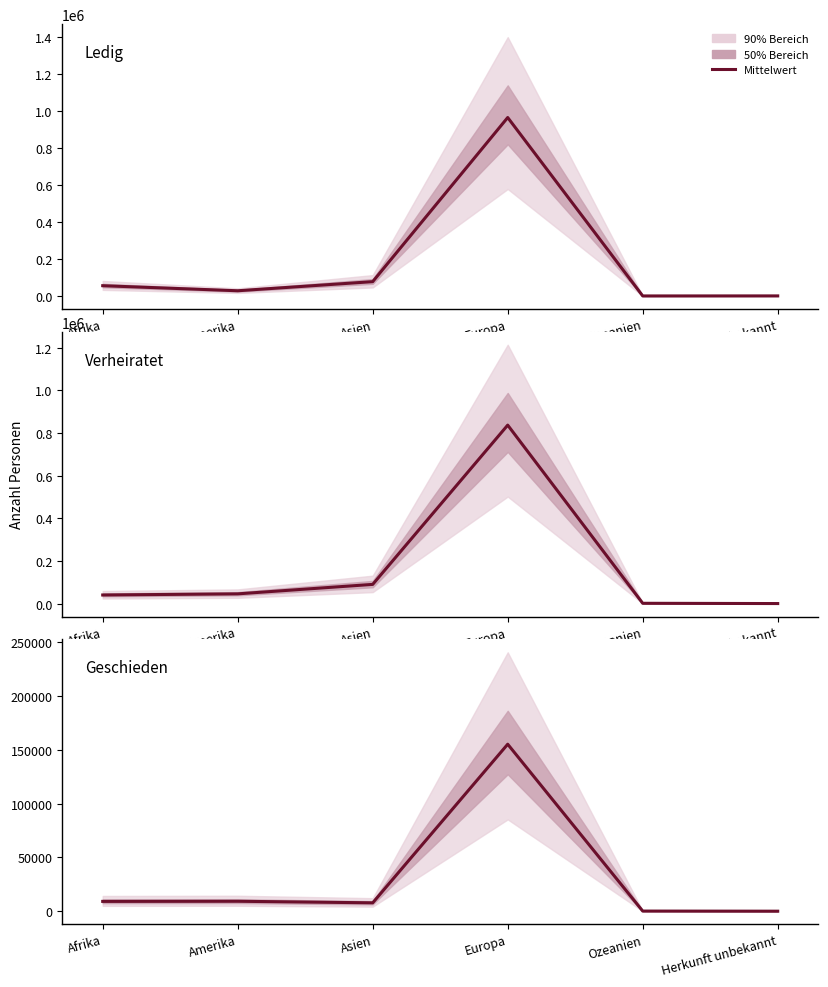

List the series in order of their peak value, lowest first.

geschieden, verheiratet, ledig